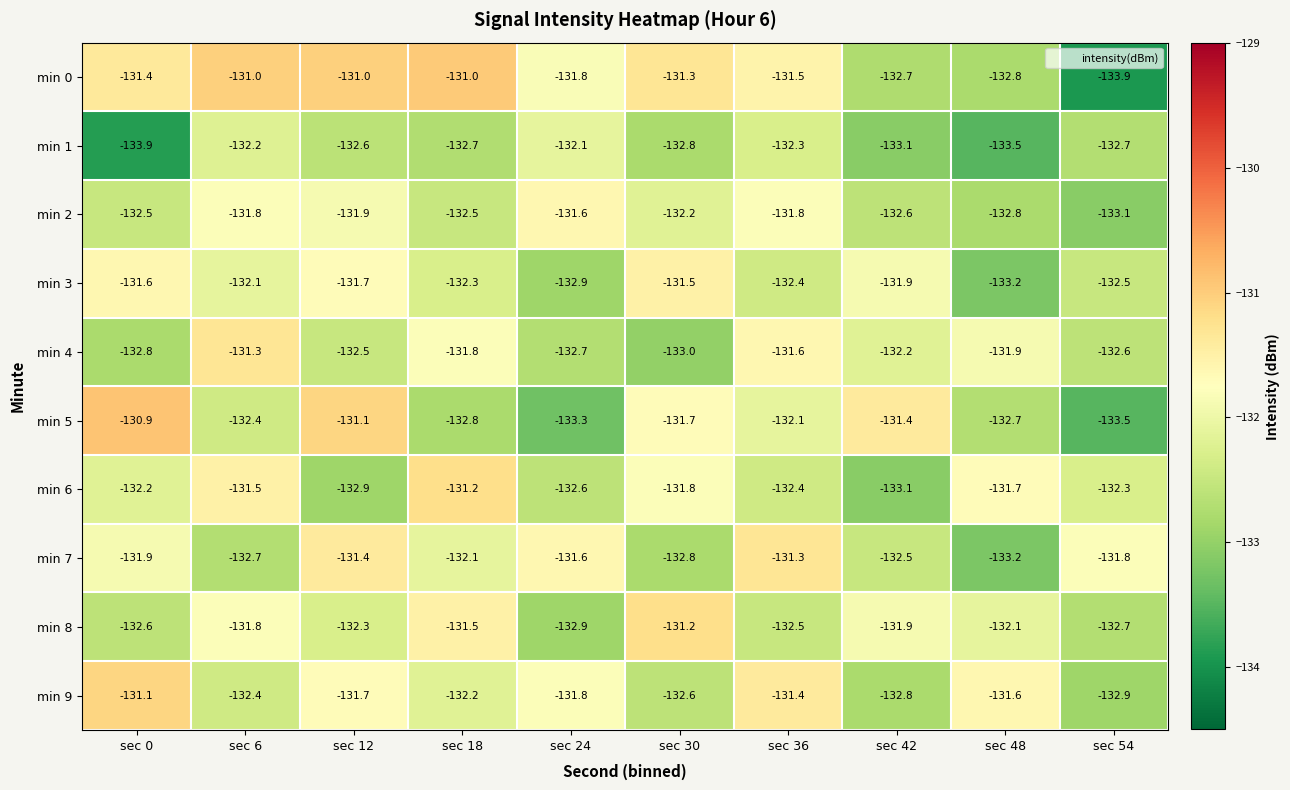

What is the difference between the maximum and minimum values in the min 0 series?

2.9